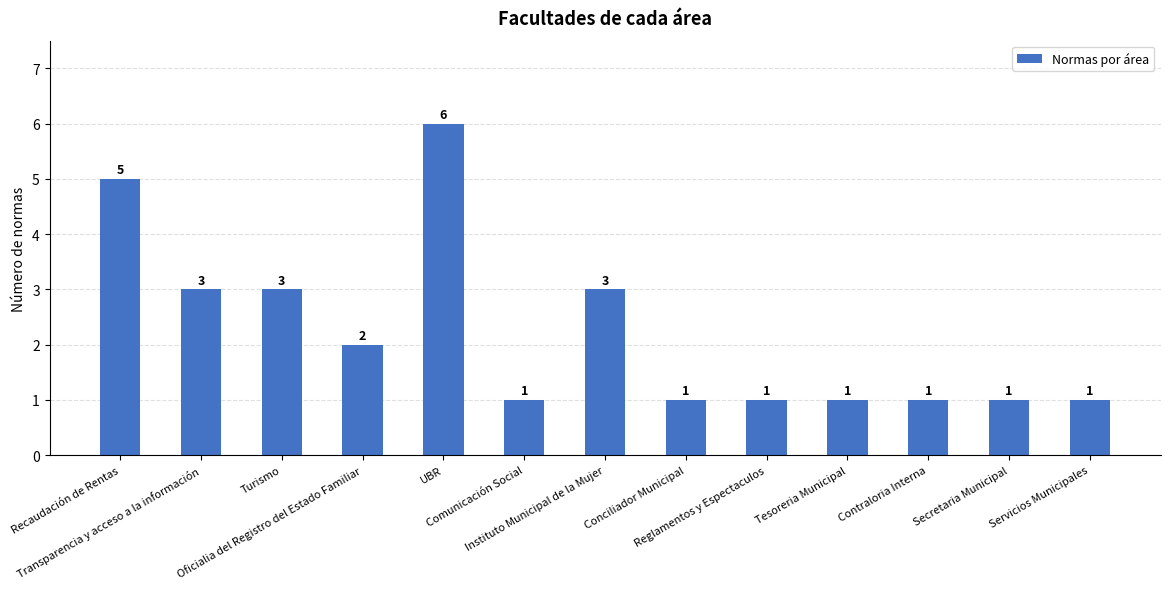

Count the values in the range 1 to 3.

11